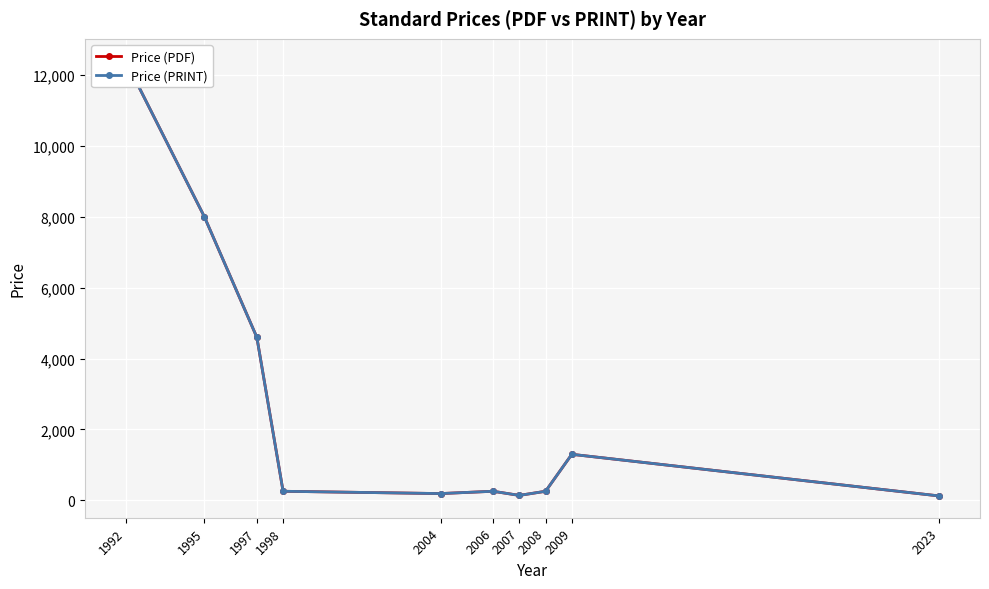

Reading left to right, transcribe all the data shown in this chart.

Price (PDF): 12400.0	8000.0	4600.0	258.0	193.0	258.0	141.7	258.0	1300.0	125.6
Price (PRINT): 12400.0	8000.0	4600.0	258.0	193.0	258.0	141.7	258.0	1300.0	125.6